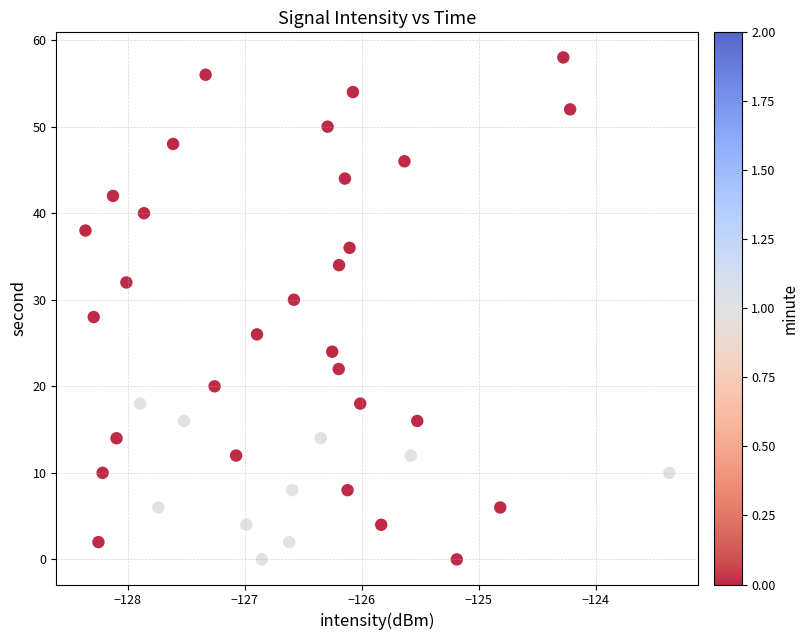

What is the range of Y values (max minus min)?

58